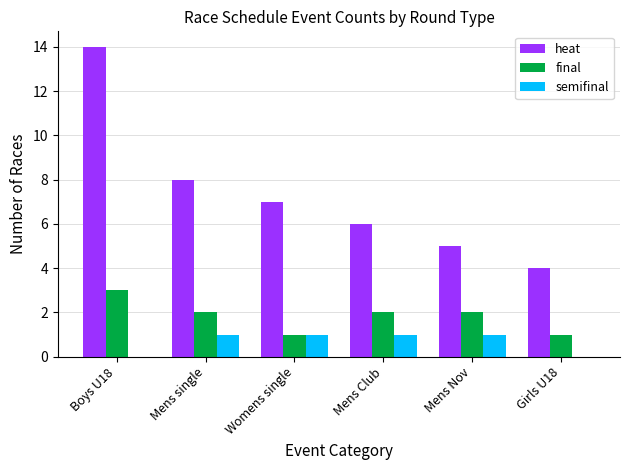

At which category is the sum across all series the highest?

Boys U18